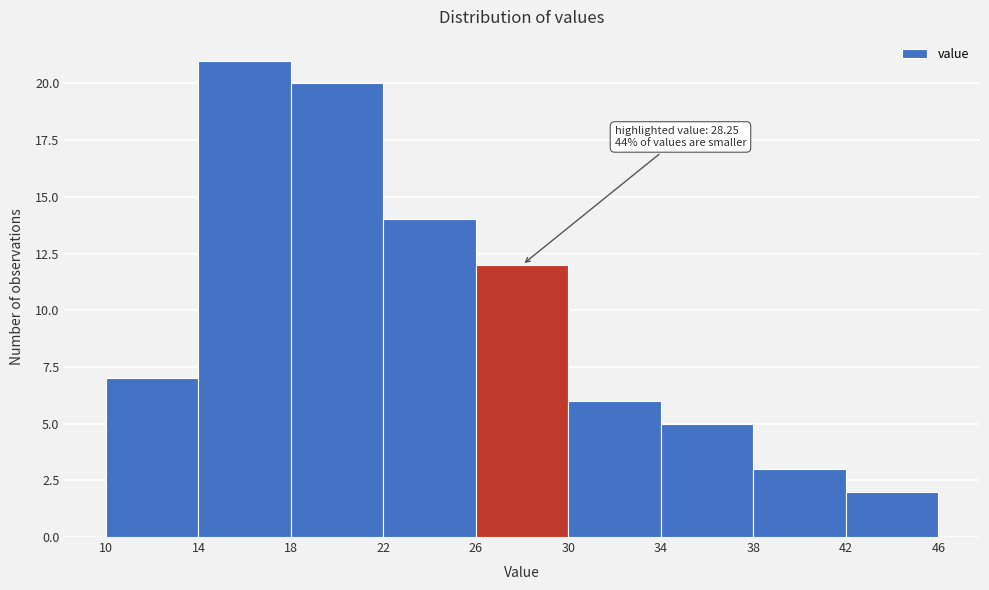

Over which range of the x-axis is the bar tallest?

14 to 18